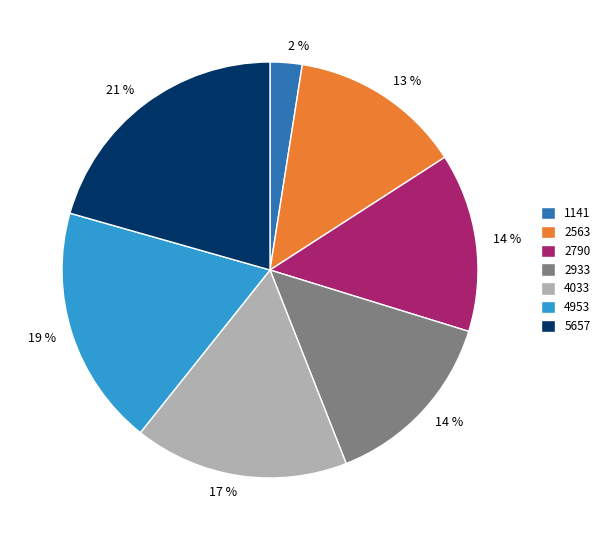

To the nearest percent, what portion does 4953 represent?

19%